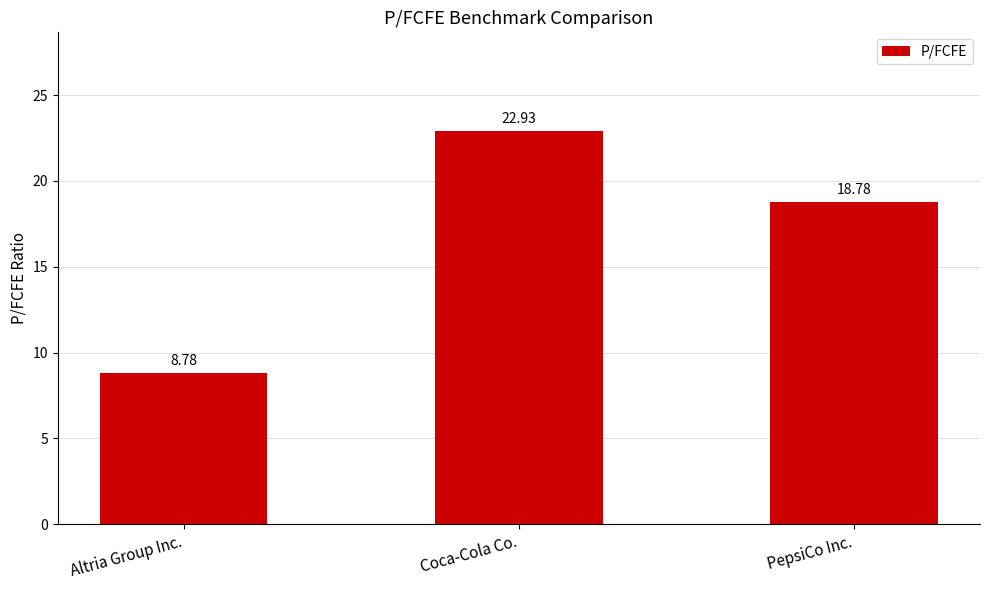

Rank the categories by value from highest to lowest.

Coca-Cola Co., PepsiCo Inc., Altria Group Inc.